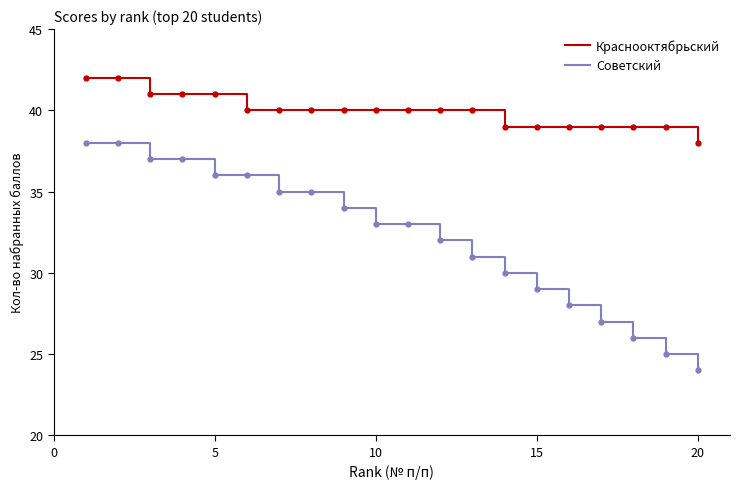

Which series has the widest spread of values?

Советский